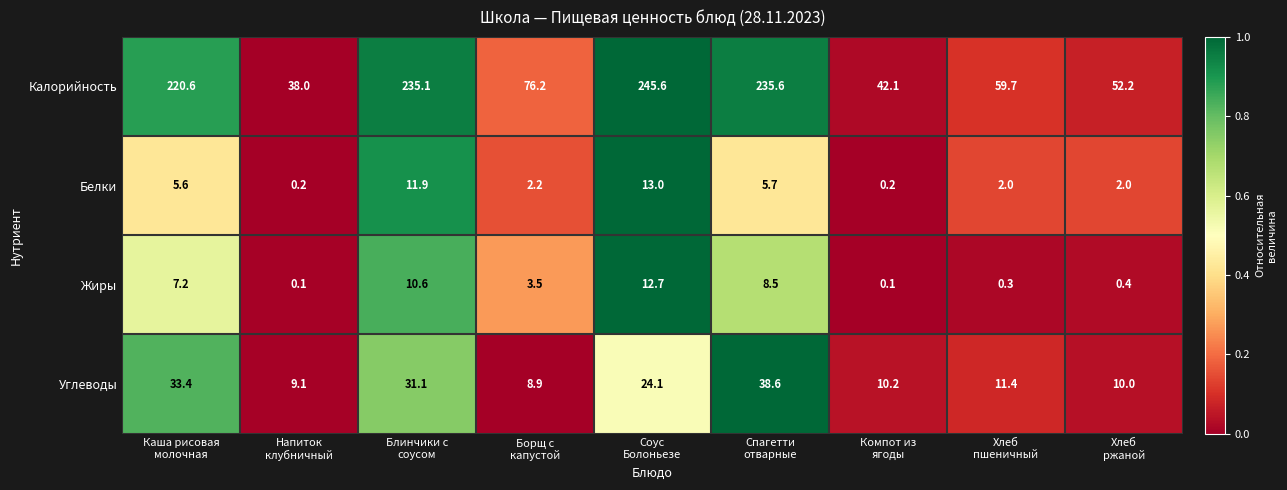

Which series has the largest range (max minus min)?

Калорийность